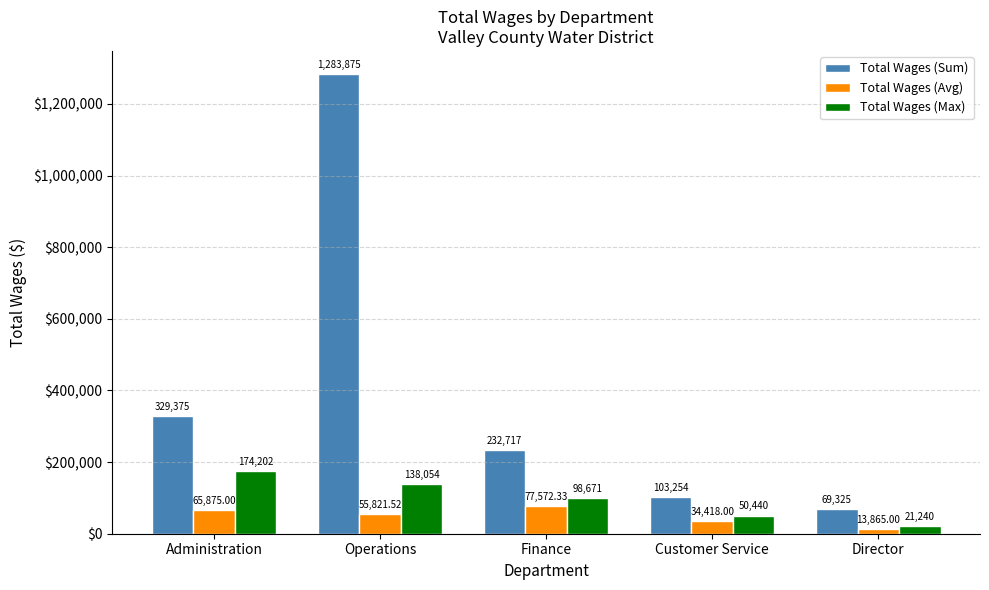

At which label does Total Wages (Avg) reach its minimum?

Director